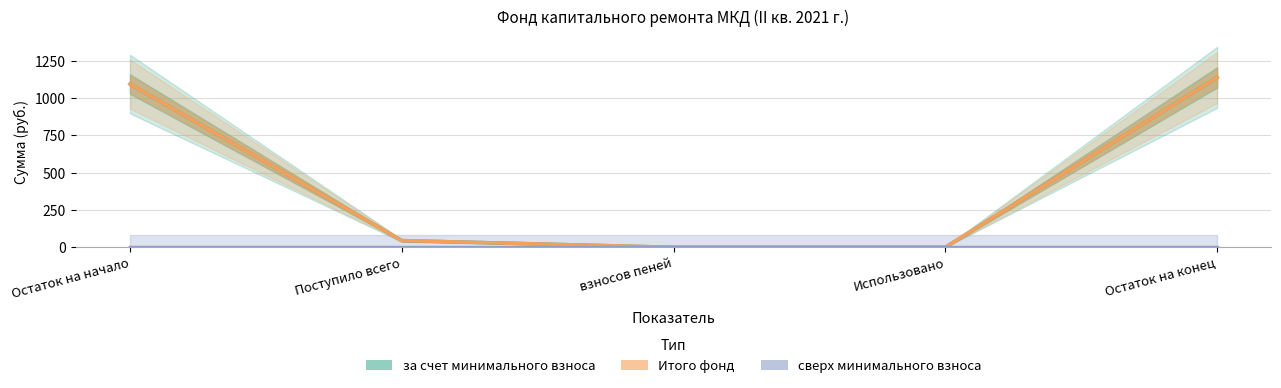

Rank the series by their maximum value, from lowest to highest.

сверх минимального взноса, за счет минимального взноса, Итого фонд